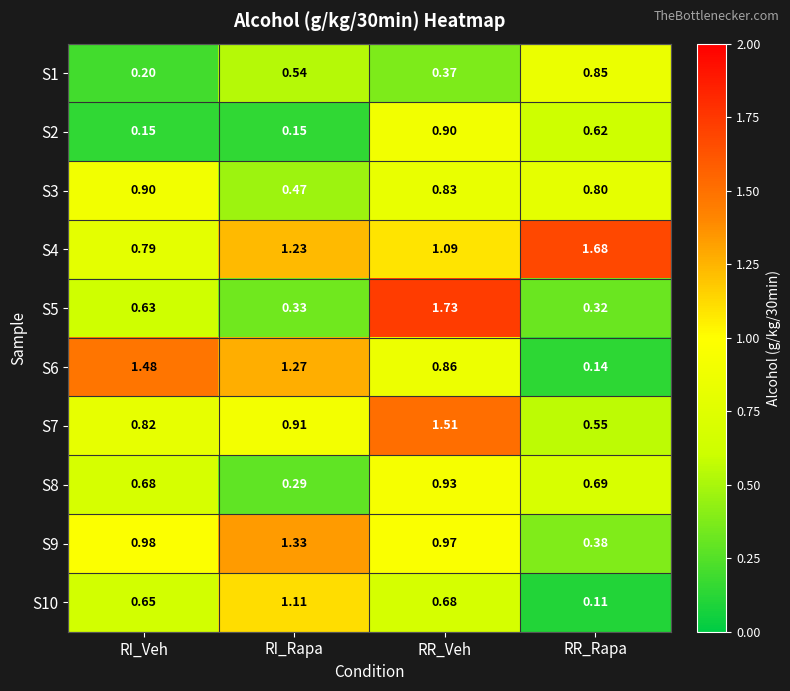

At which category is the sum across all series the highest?

RR_Veh